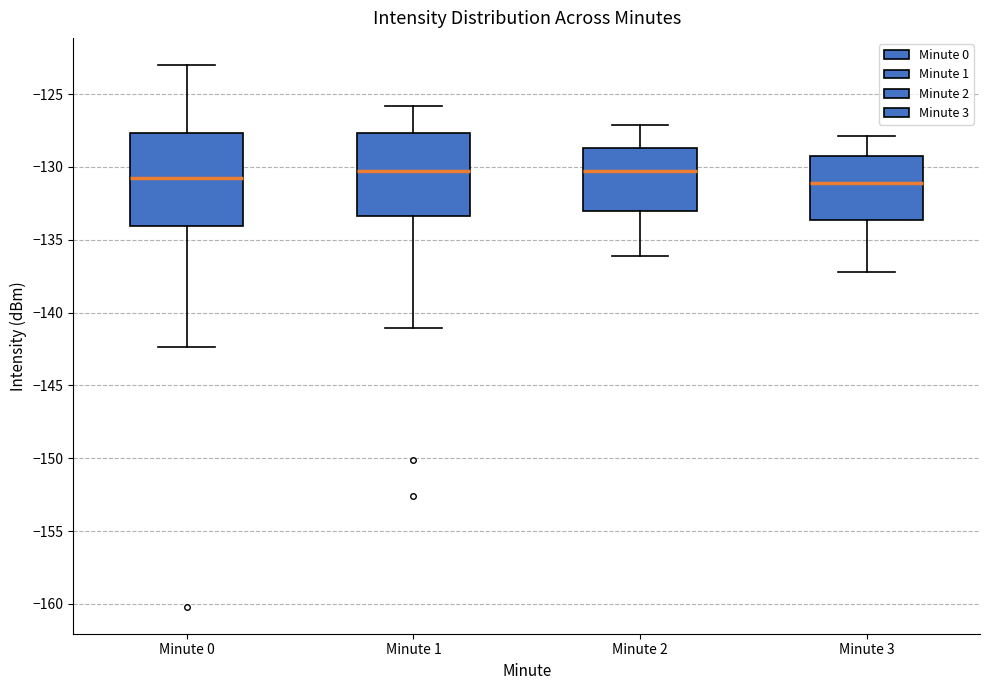

Reading left to right, transcribe this box plot: for each box, give where its median line is, the range the box spans, and where its two whiskers end, as read against the y-axis. The values are not printed on the chart, so give them approximately, as read against the axis.

Minute 0: median -130.5, box -134.0 to -127.5, whiskers -142.5 to -123.0
Minute 1: median -130.5, box -133.5 to -127.5, whiskers -141.0 to -126.0
Minute 2: median -130.5, box -133.0 to -128.5, whiskers -136.0 to -127.0
Minute 3: median -131.0, box -133.5 to -129.0, whiskers -137.0 to -128.0